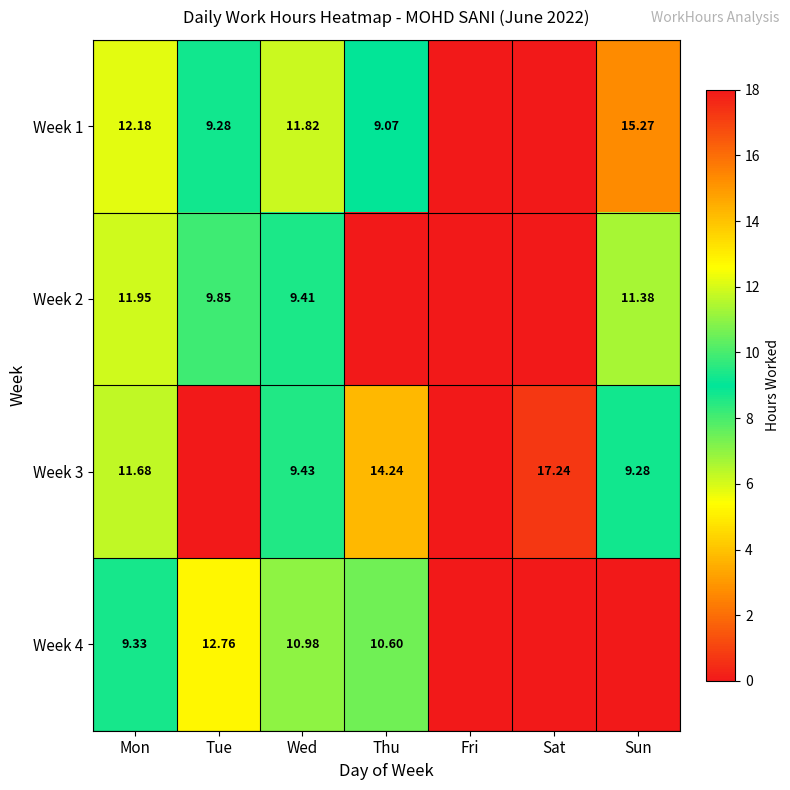

Is the value of Week 4 at Mon greater than the value of Week 1 at Tue?

Yes